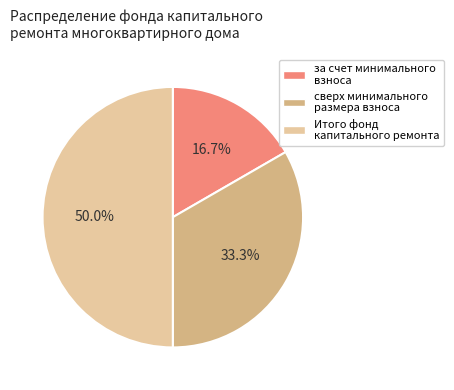

Do сверх минимального размера взноса and Итого фонд капитального ремонта together represent more than half of the pie?

Yes